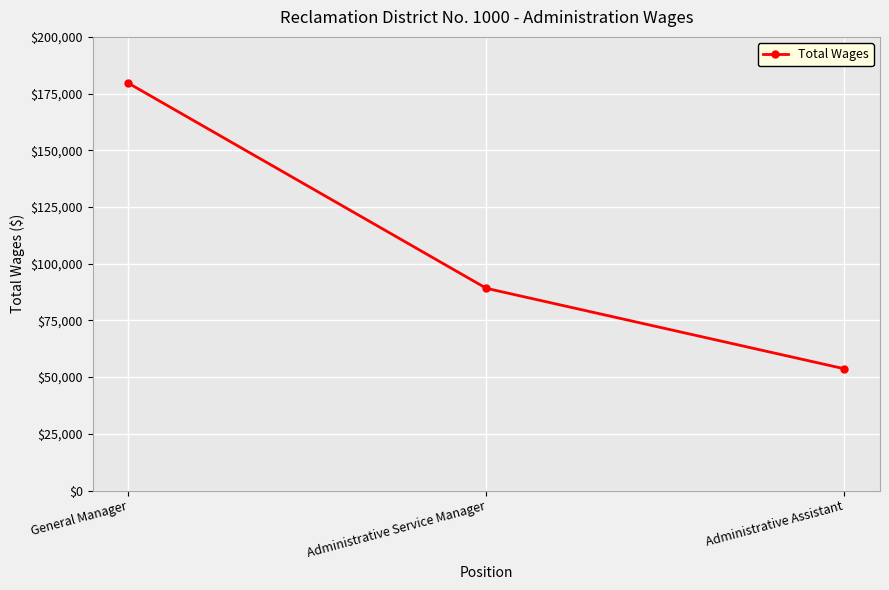

Approximately how many times larger is the value at General Manager compared to Administrative Assistant?

3.3